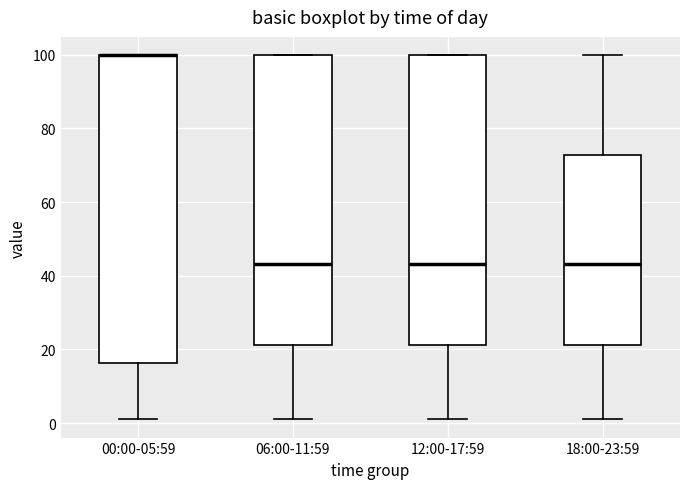

Reading left to right, transcribe this box plot: for each box, give where its median line is, the range the box spans, and where its two whiskers end, as read against the y-axis. The values are not printed on the chart, so give them approximately, as read against the axis.

00:00-05:59: median 100 (drawn on the box's upper edge), box 16 to 100, whiskers 2 to 100
06:00-11:59: median 44, box 22 to 100, whiskers 2 to 100
12:00-17:59: median 44, box 22 to 100, whiskers 2 to 100
18:00-23:59: median 44, box 22 to 72, whiskers 2 to 100